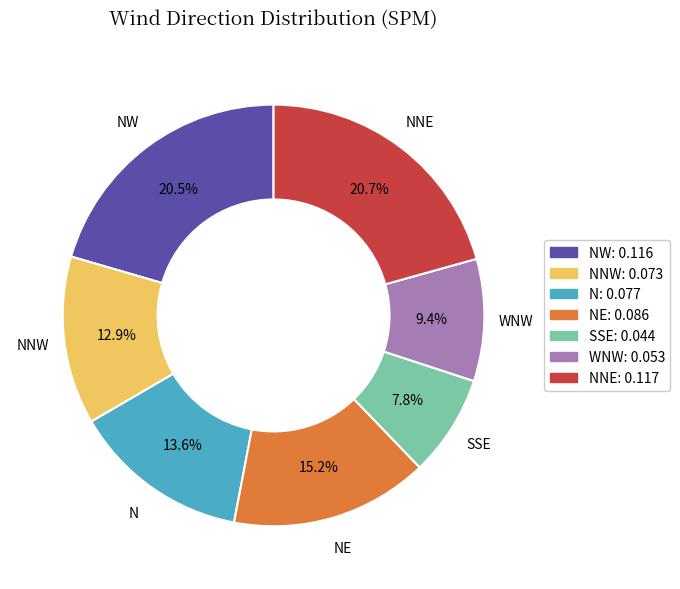

Is there any slice that represents more than half of the pie?

No